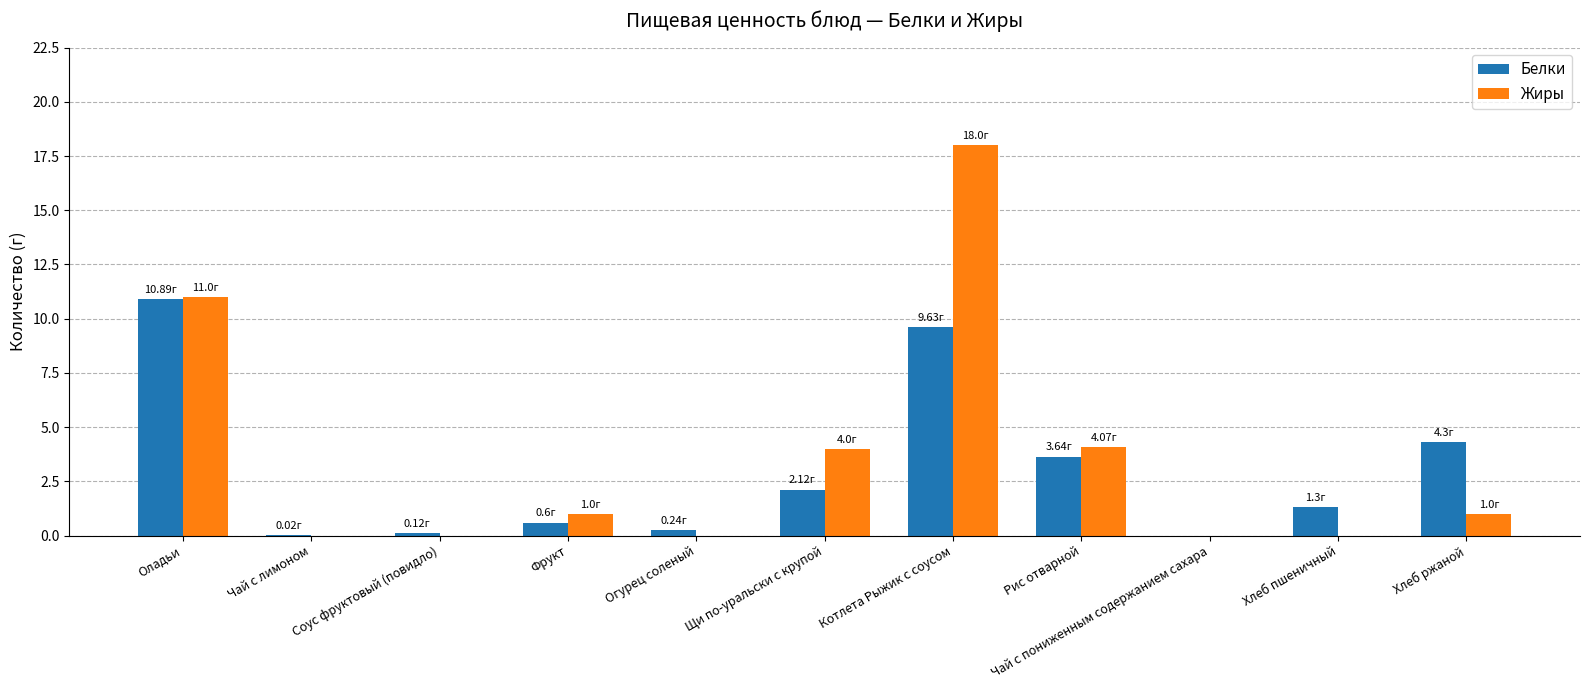

Where is Белки nearest to the value 5?

Хлеб ржаной